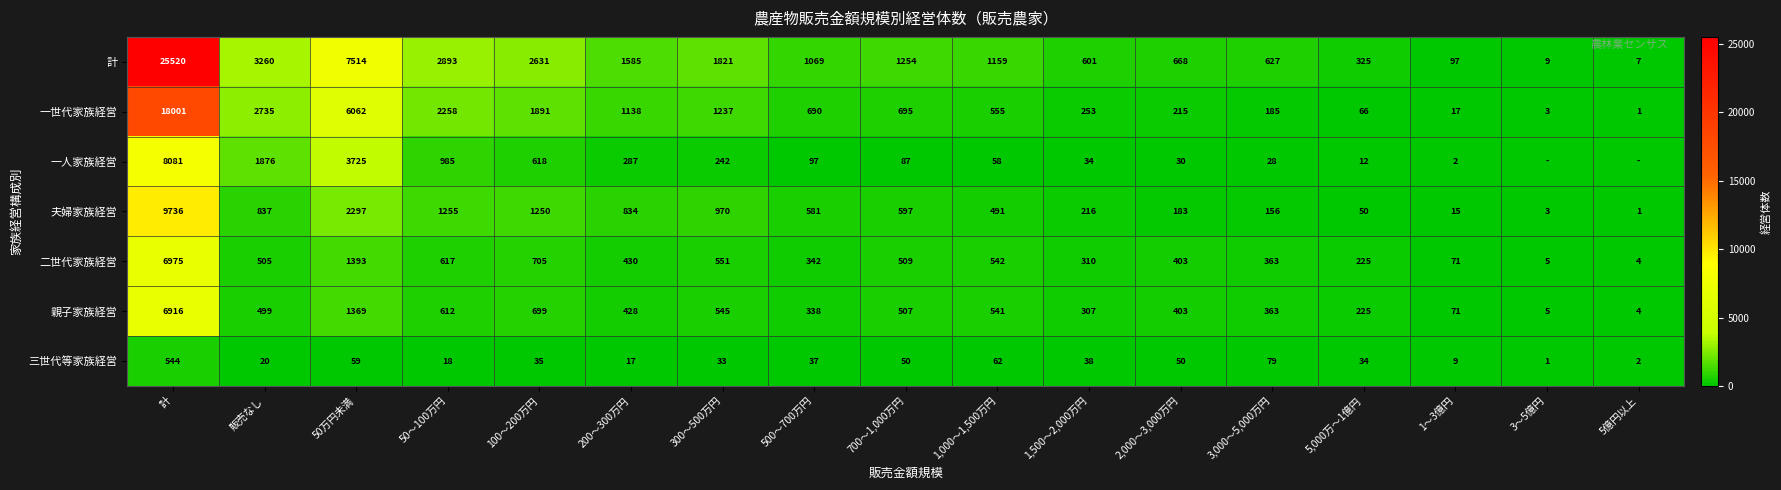

List the labels in order of 一世代家族経営 value, smallest first.

5億円以上, 3～5億円, 1～3億円, 5,000万～1億円, 3,000～5,000万円, 2,000～3,000万円, 1,500～2,000万円, 1,000～1,500万円, 500～700万円, 700～1,000万円, 200～300万円, 300～500万円, 100～200万円, 50～100万円, 販売なし, 50万円未満, 計